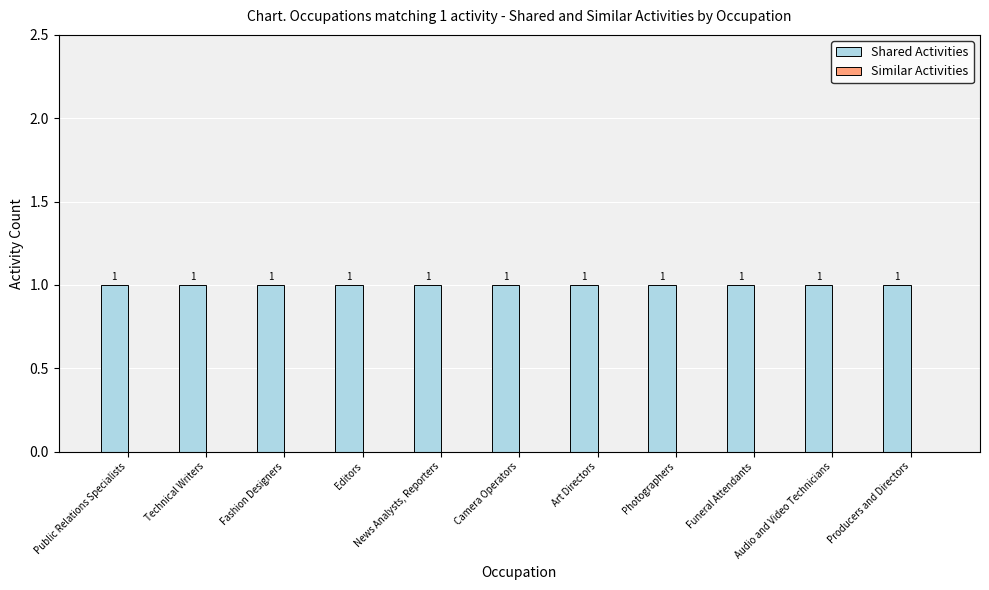

What is the maximum value shown in the chart?

1